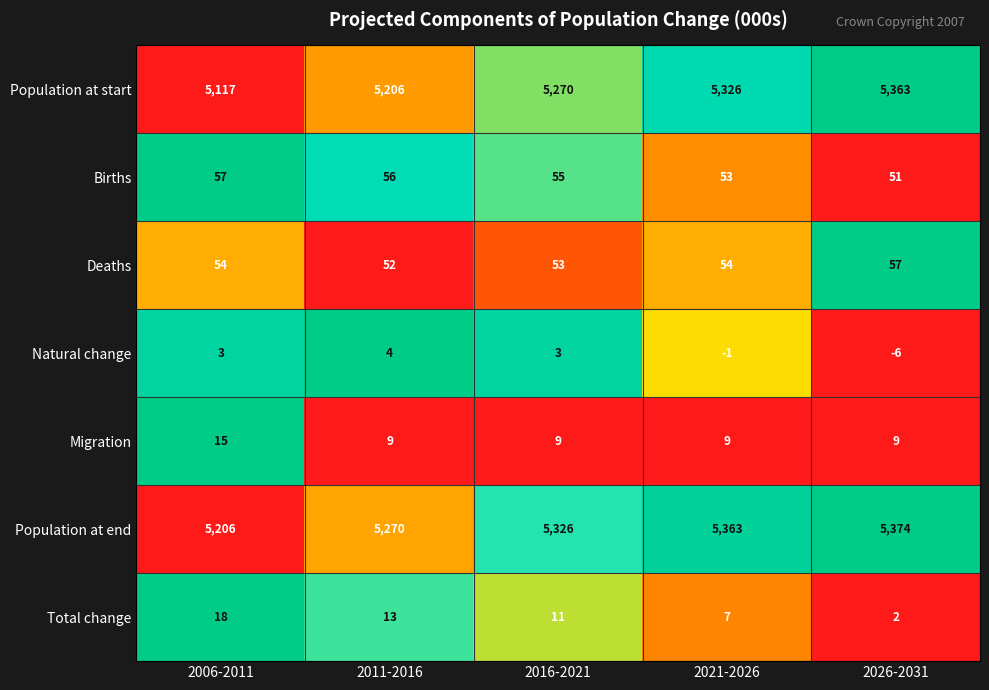

What is the total value across all series at 2006-2011?

10470